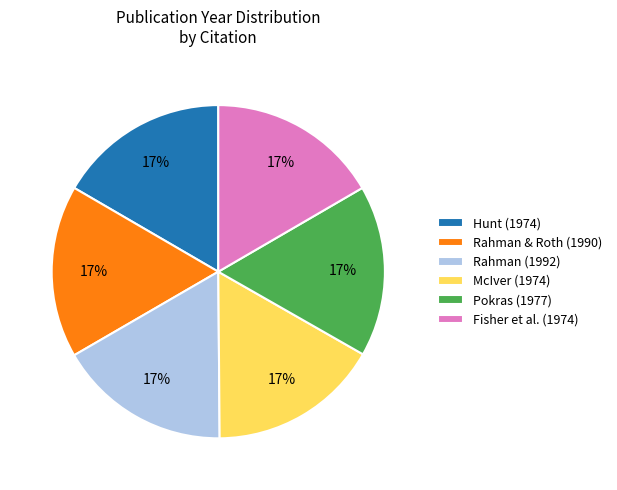

Is Rahman & Roth (1990) the majority of the pie?

No